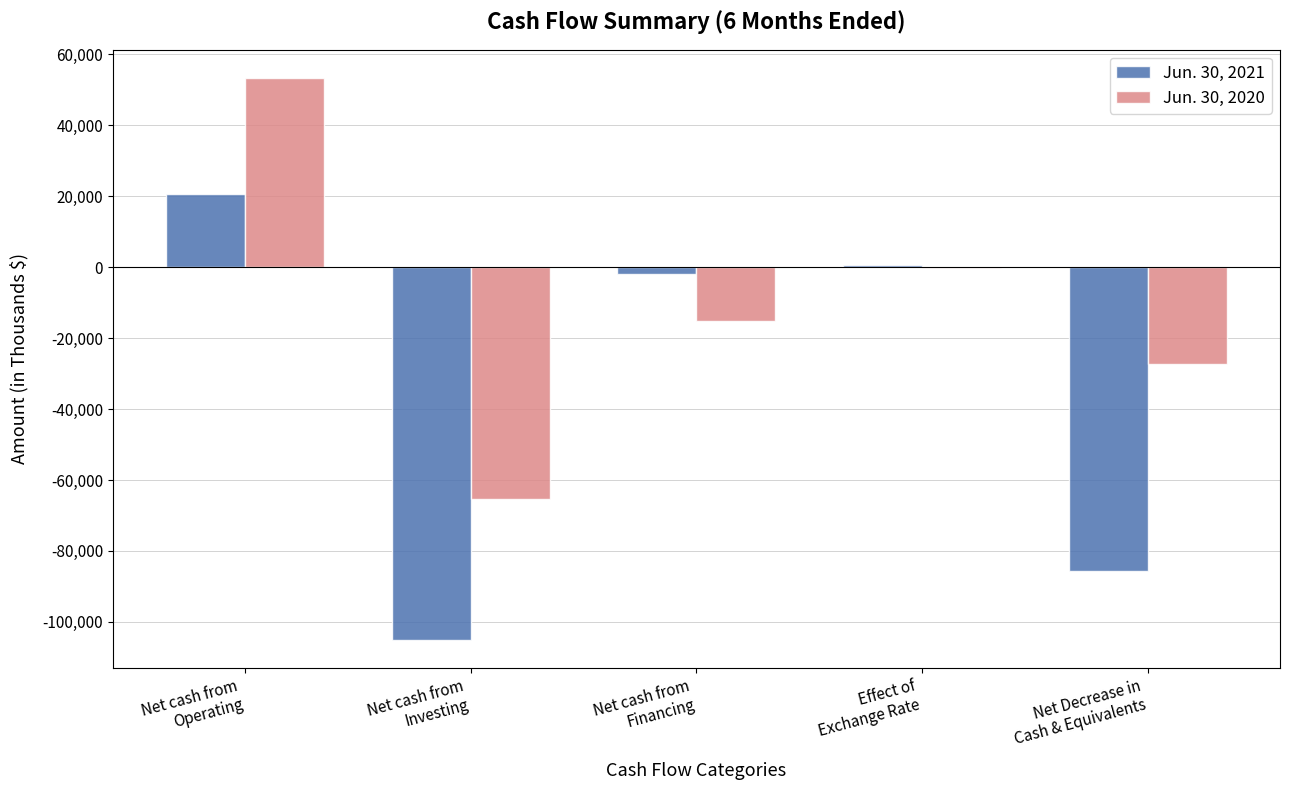

Which series has the largest total across all categories?

Jun. 30, 2020